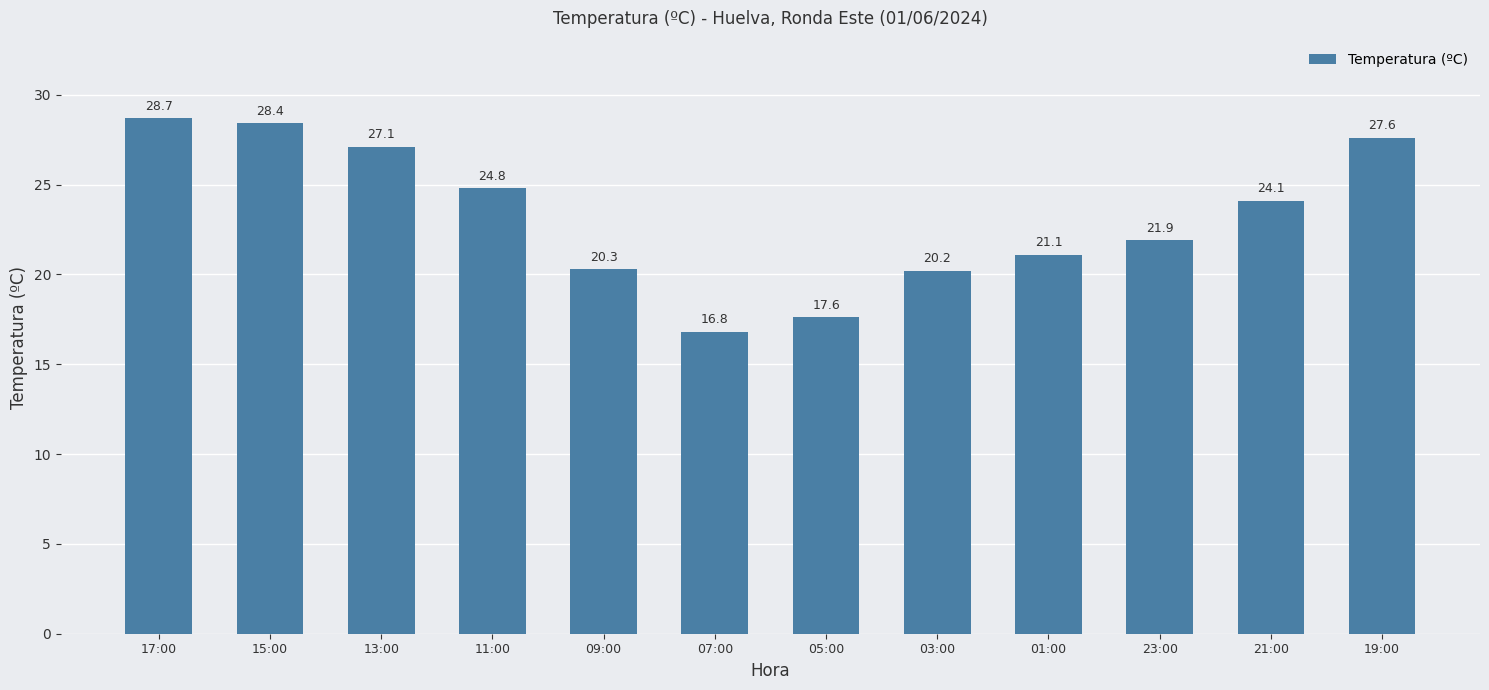

Approximately how many times larger is the value at 17:00 compared to 09:00?

1.4